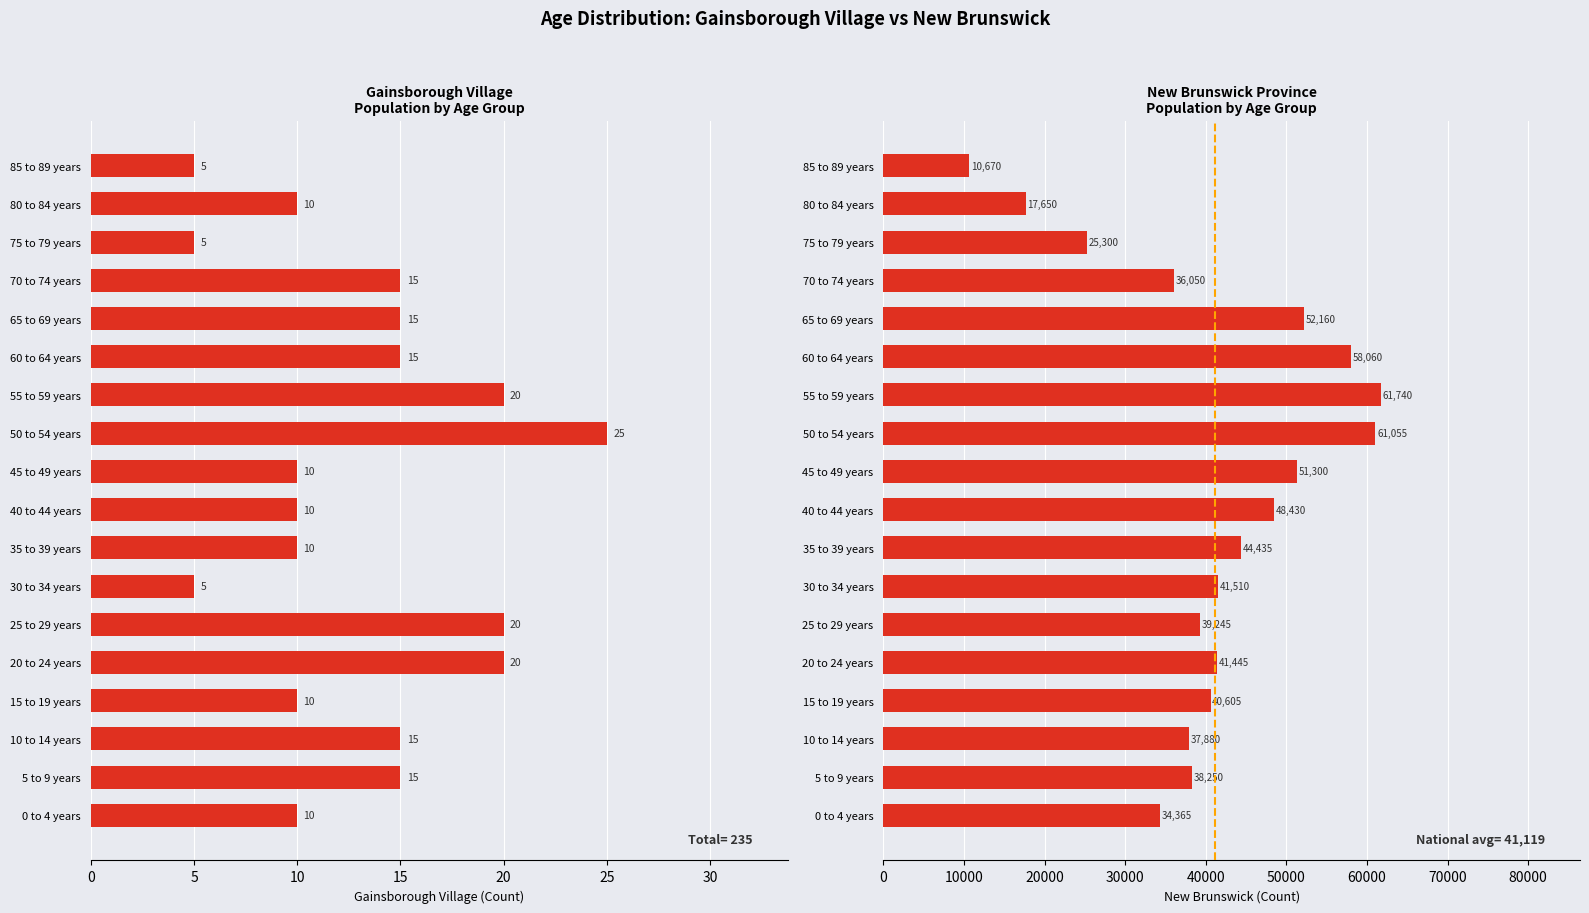

Which series has the largest total across all categories?

New Brunswick Total